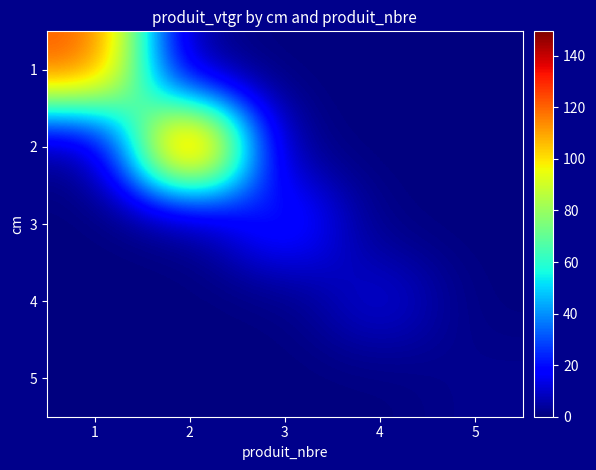

Between 2 and 3, which is larger?

2